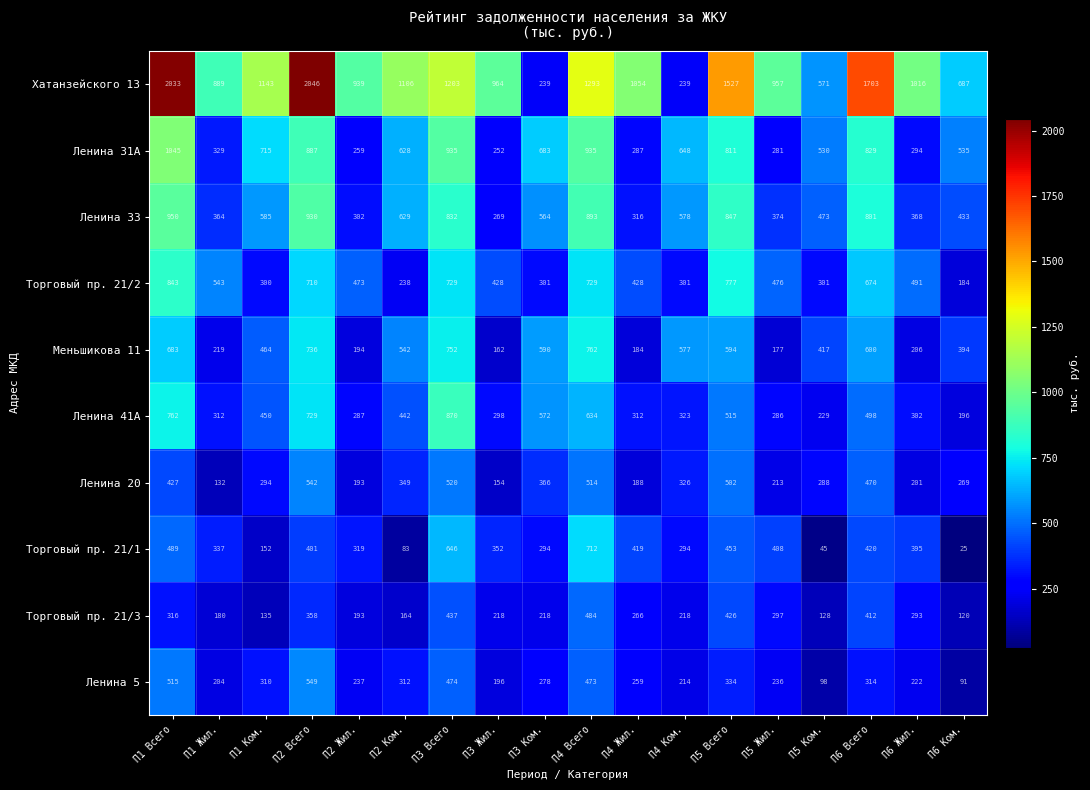

Where does the Торговый пр. 21/3 series first go above 266?

П1 Всего